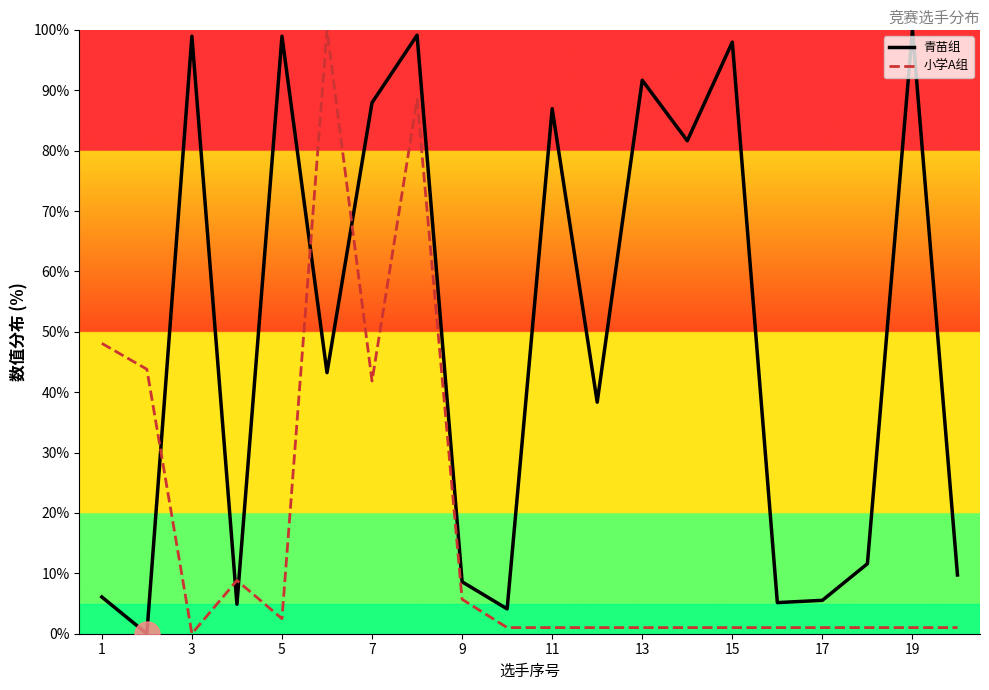

Which series has the largest total across all categories?

青苗组